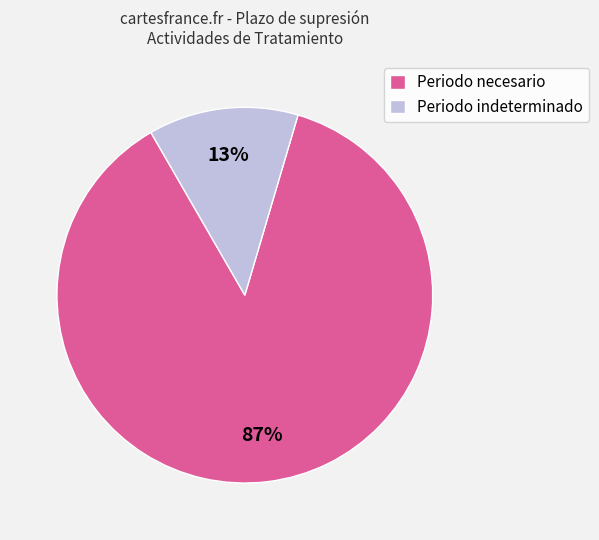

To the nearest percent, what portion does Periodo necesario represent?

87%